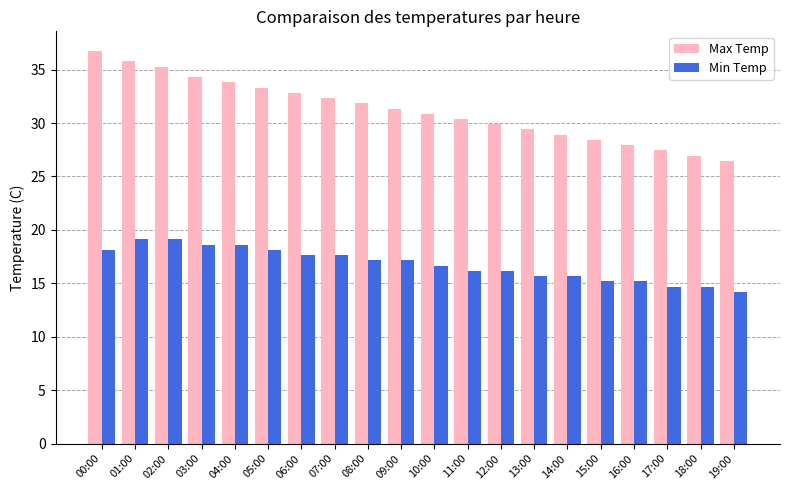

Are the bars grouped side by side (vs. stacked)?

Yes